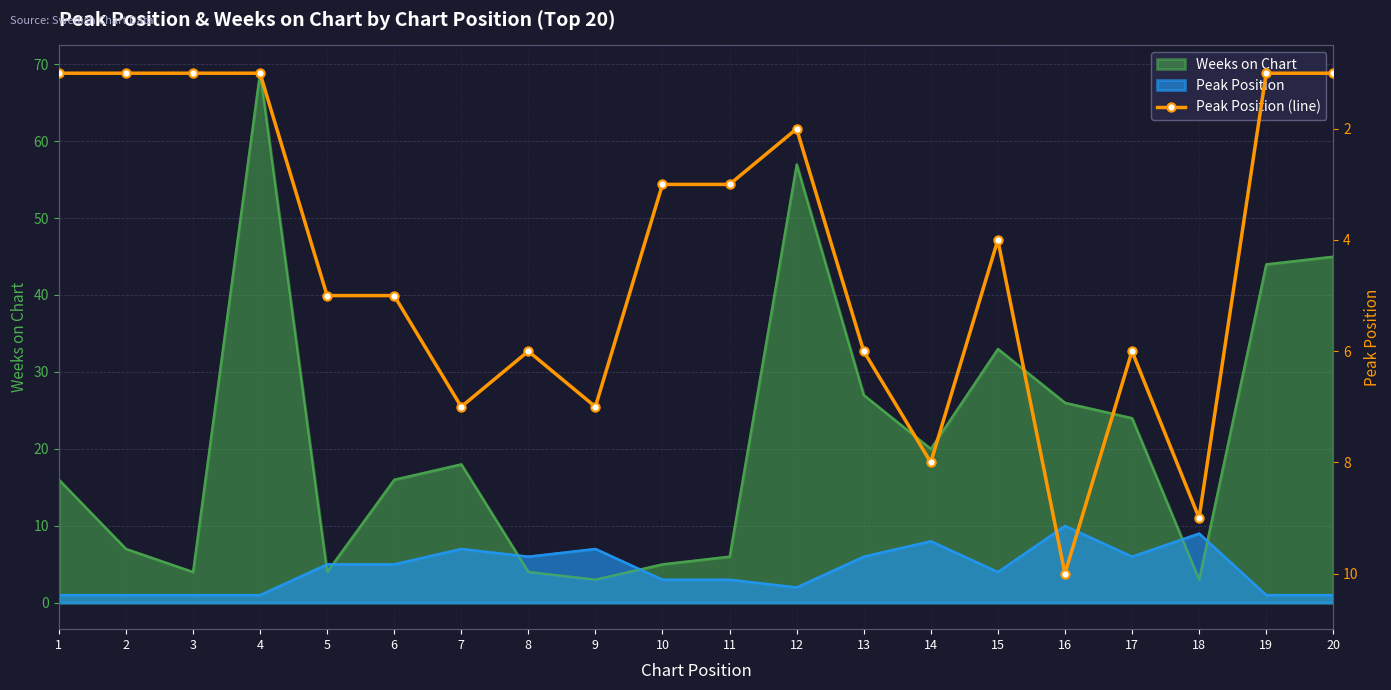

How many categories are shown in the chart?

20